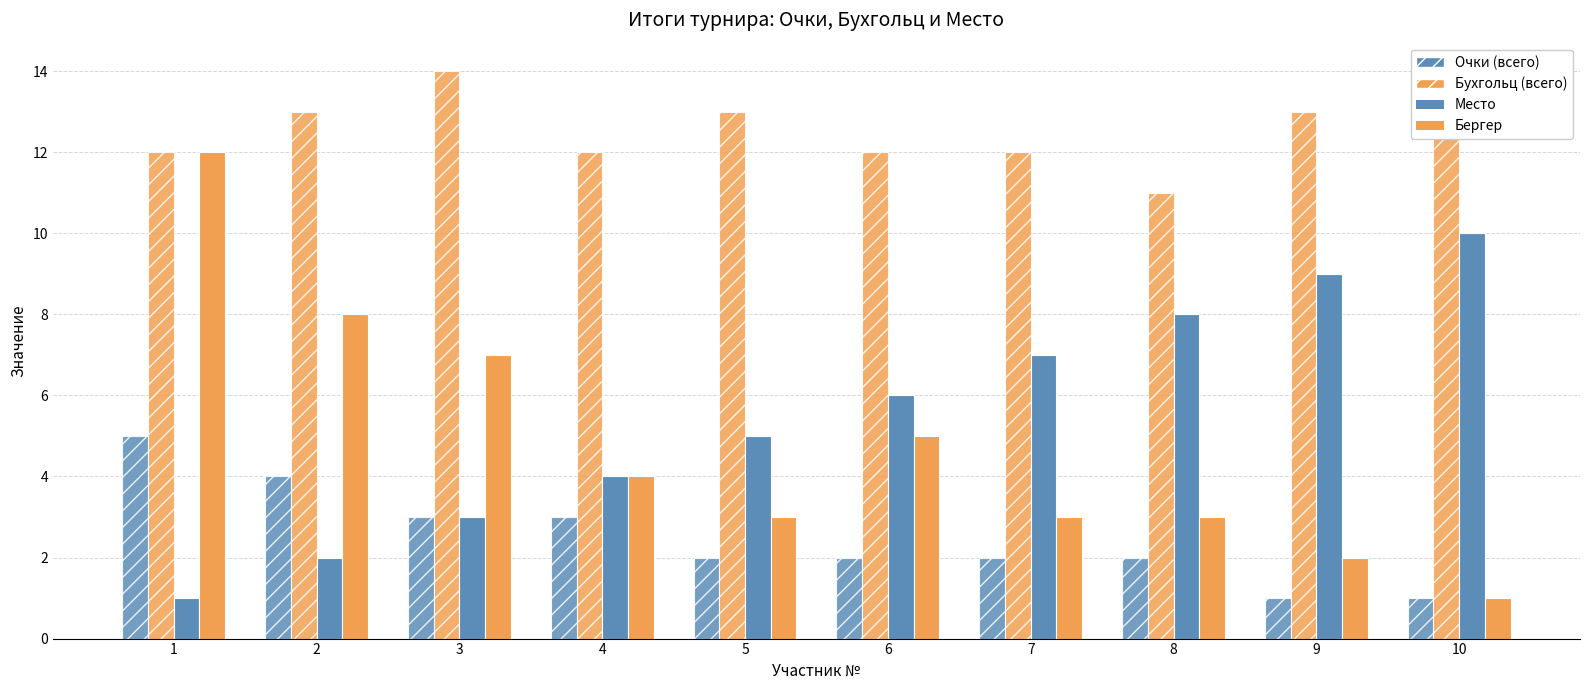

How many groups of bars are there?

10